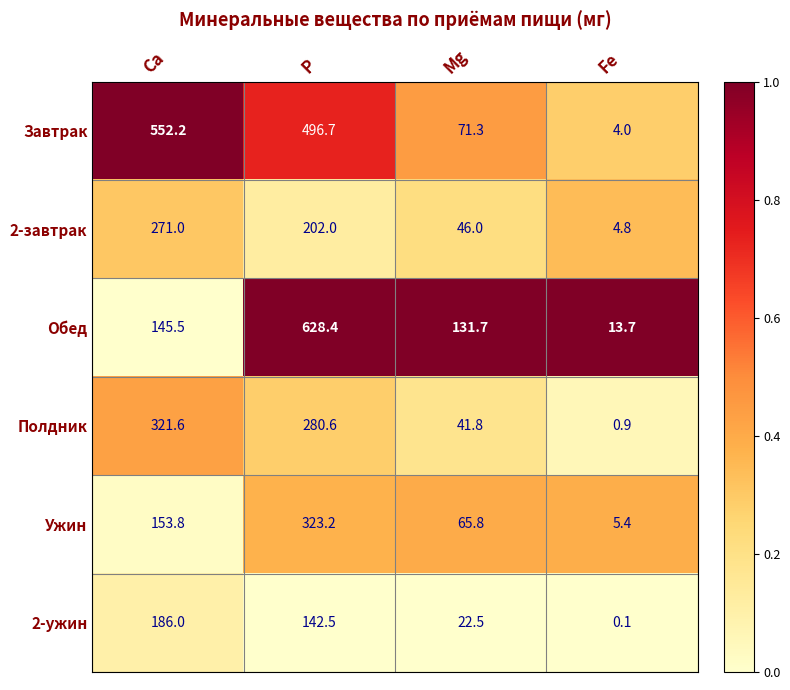

Reading right to left, what are all the values shown in this chart?

Завтрак: 4.0	71.3	496.7	552.2
2-завтрак: 4.8	46.0	202.0	271.0
Обед: 13.7	131.7	628.4	145.5
Полдник: 0.9	41.8	280.6	321.6
Ужин: 5.4	65.8	323.2	153.8
2-ужин: 0.1	22.5	142.5	186.0